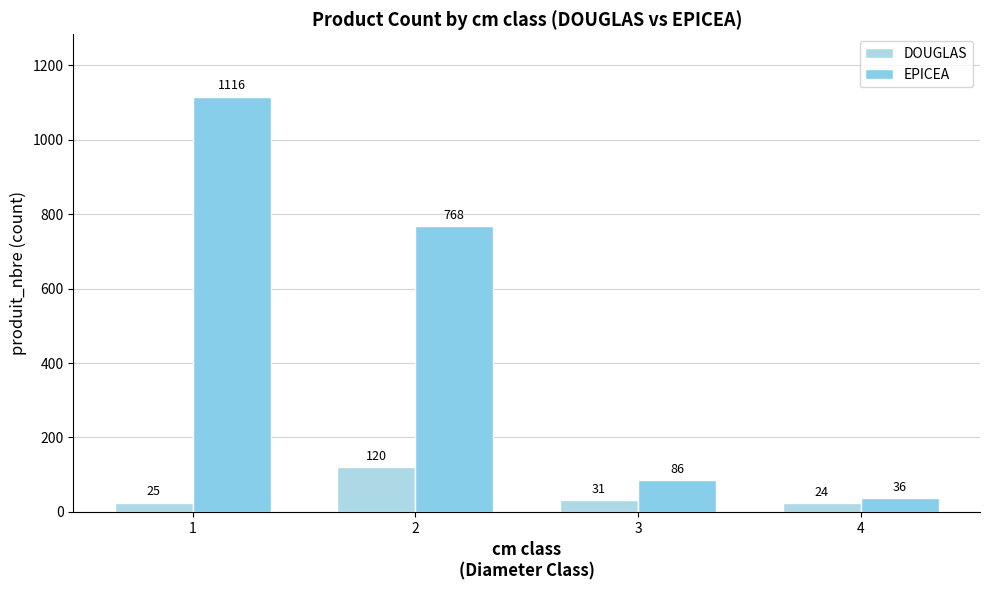

What is the smallest value displayed?

24